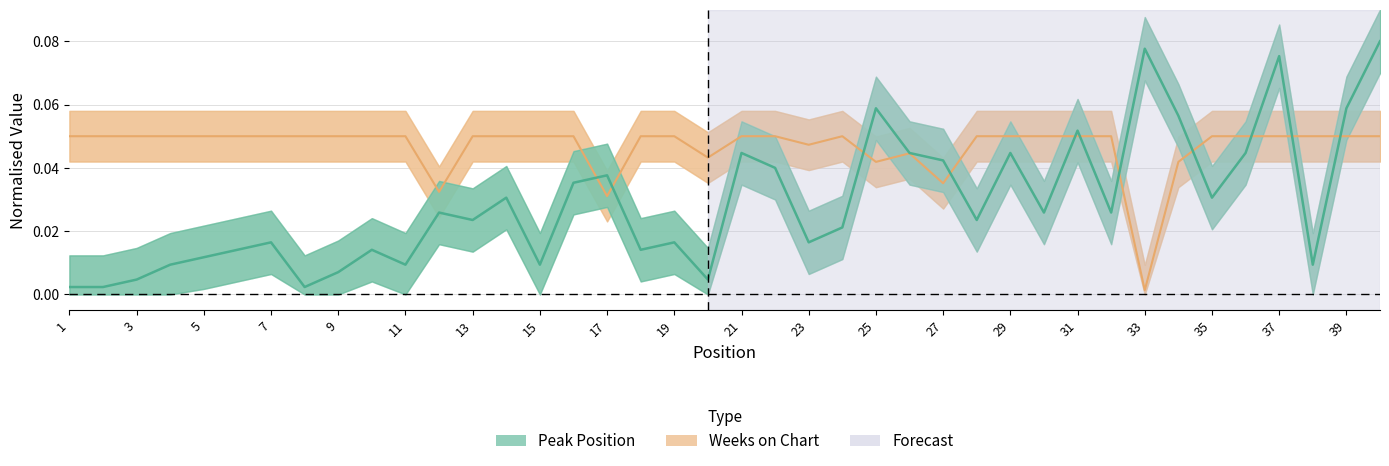

Rank the series by their maximum value, from lowest to highest.

Weeks on Chart (center), Peak Position (center)